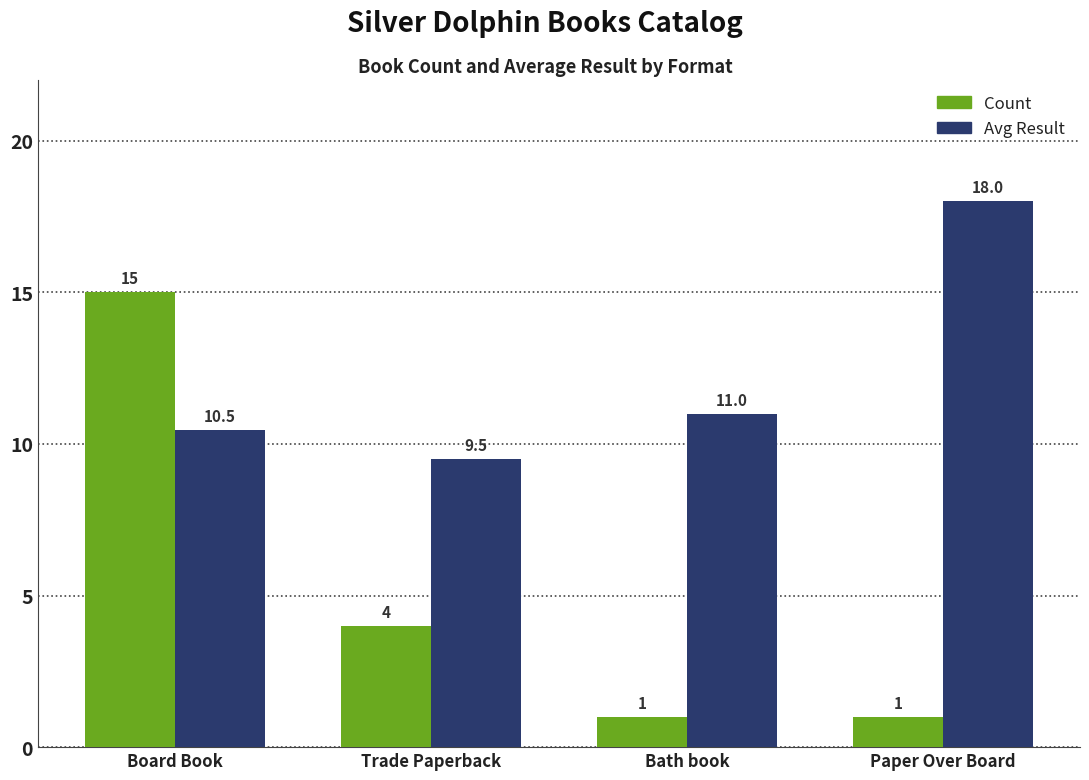

What position from the left is Trade Paperback?

2